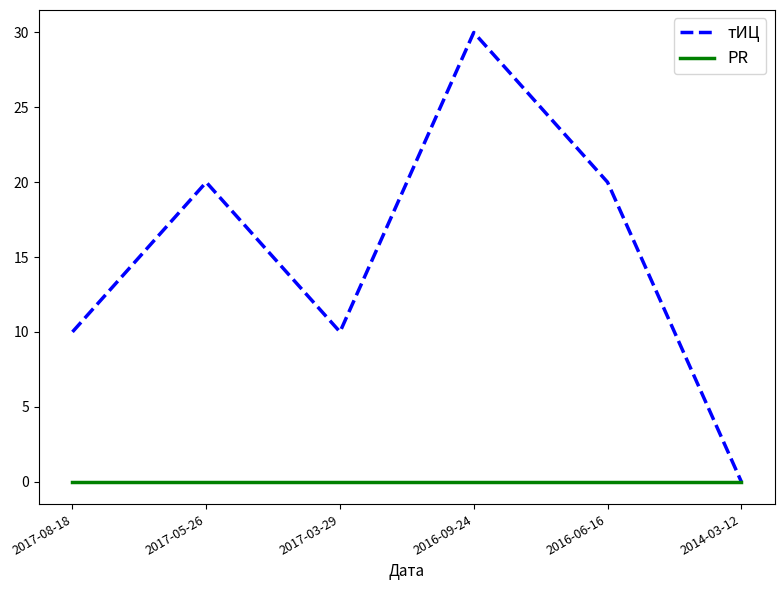

Reading right to left, list all the values displayed in this chart.

тИЦ: 2014-03-12=0	2016-06-16=20	2016-09-24=30	2017-03-29=10	2017-05-26=20	2017-08-18=10
PR: 2014-03-12=0	2016-06-16=0	2016-09-24=0	2017-03-29=0	2017-05-26=0	2017-08-18=0